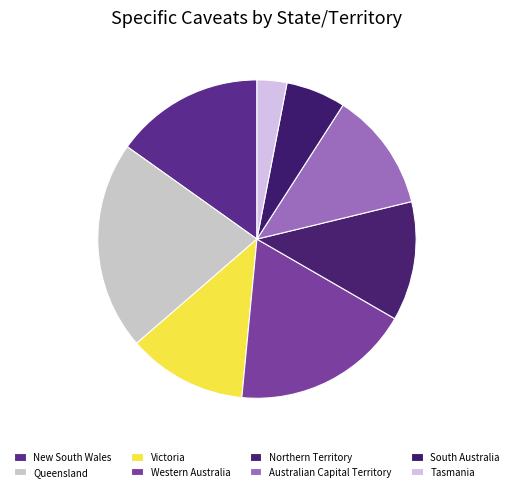

Is it true that Victoria is 12% of the pie?

True